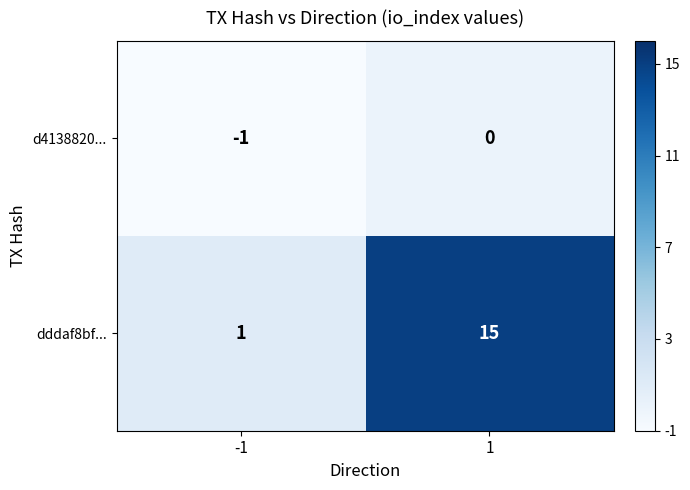

Which series changed the most between -1 and 1?

dddaf8bf...